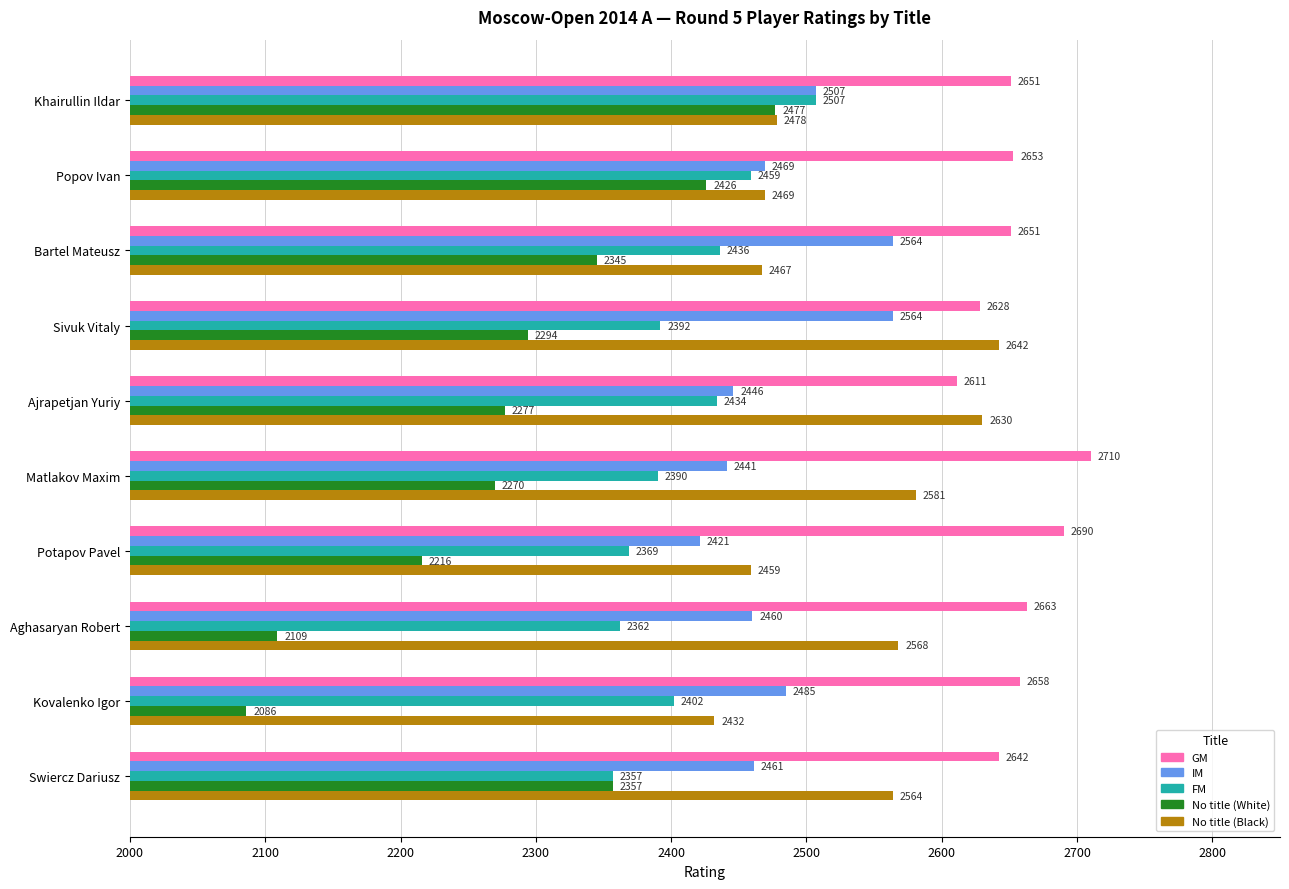

The value of No title (White) at Ajrapetjan Yuriy is 2997. True or false?

False